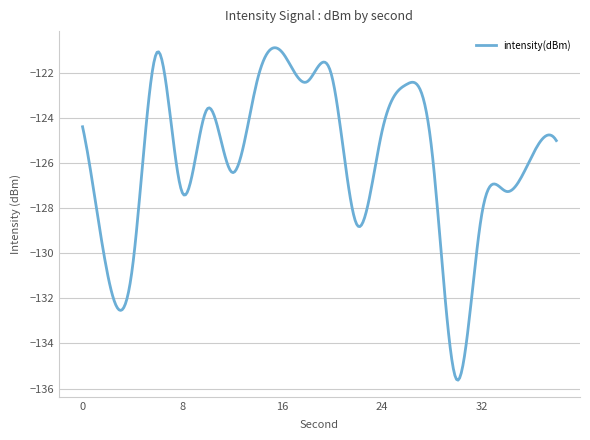

What is the greatest value displayed?

-120.9